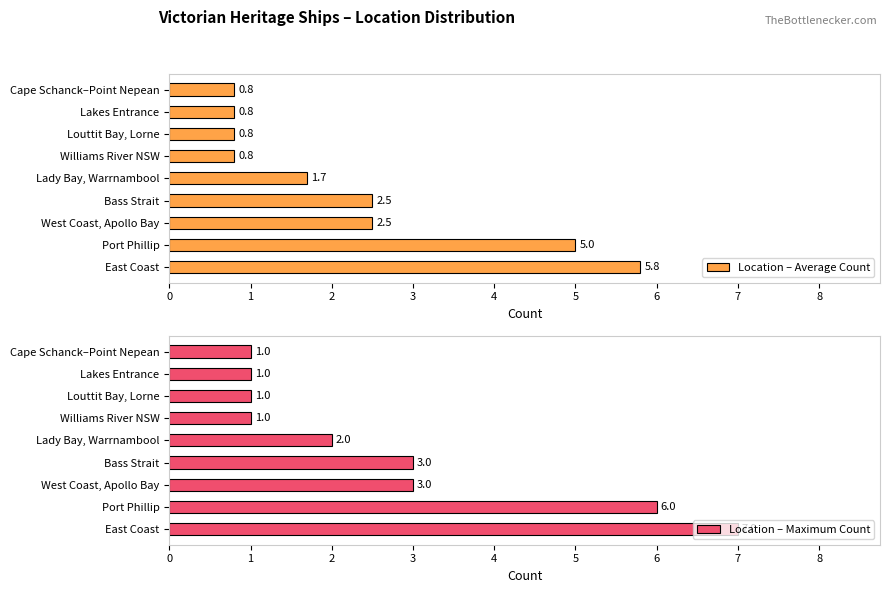

How many values in the Location – Average Count series are below 1?

4